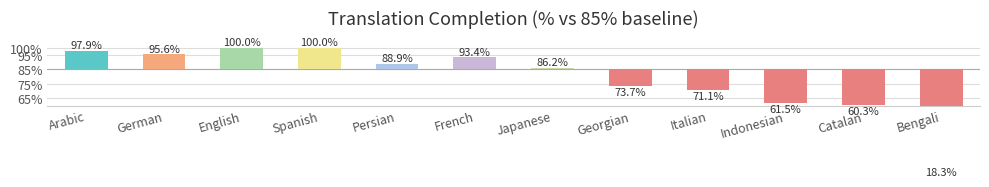

What is the difference between the maximum and minimum values?

81.7